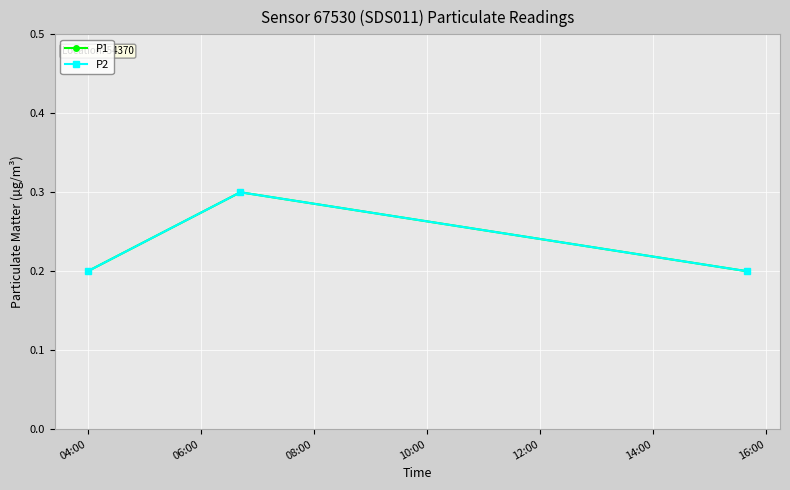

Does the chart have visible grid lines?

Yes